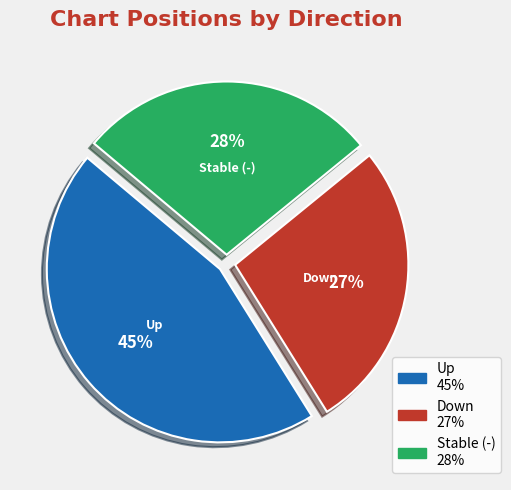

How many segments does this pie chart have?

3